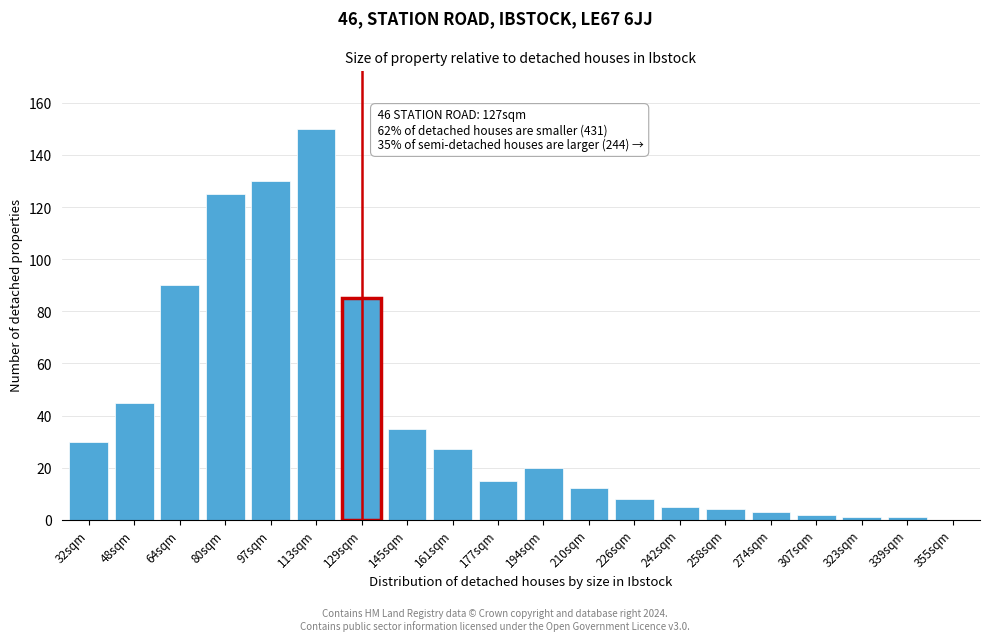

Reading right to left, extract all data points from this chart.

355sqm=0	339sqm=1	323sqm=1	307sqm=2	274sqm=3	258sqm=4	242sqm=5	226sqm=8	210sqm=12	194sqm=20	177sqm=15	161sqm=27	145sqm=35	129sqm=85	113sqm=150	97sqm=130	80sqm=125	64sqm=90	48sqm=45	32sqm=30